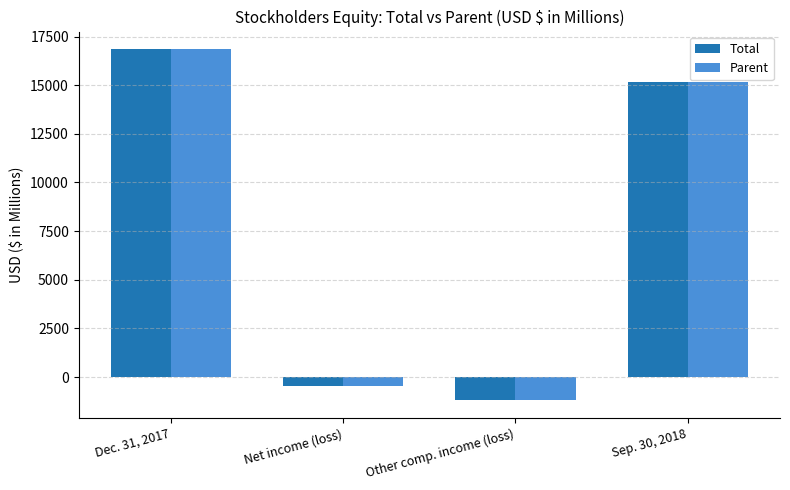

Is the value of Parent at Net income (loss) greater than the value of Total at Dec. 31, 2017?

No